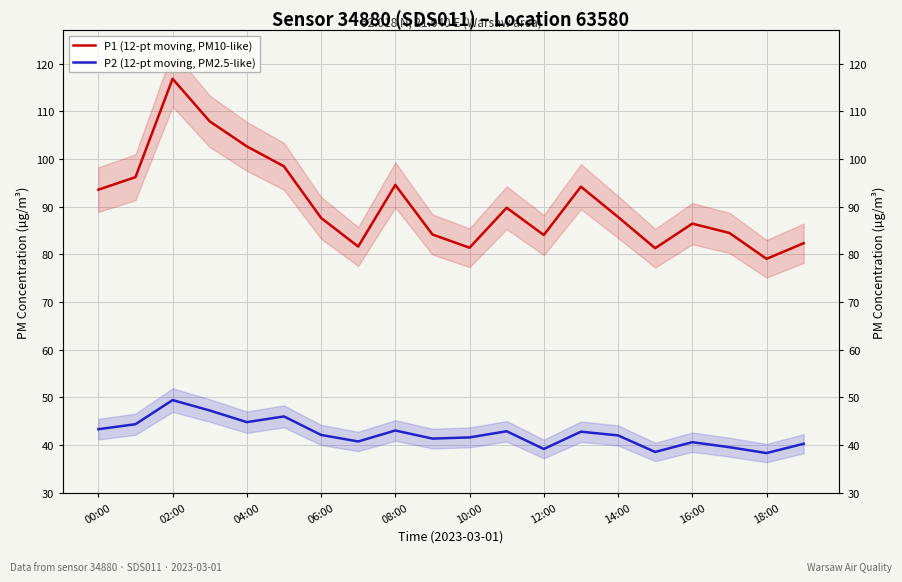

How many series are shown in this chart?

2